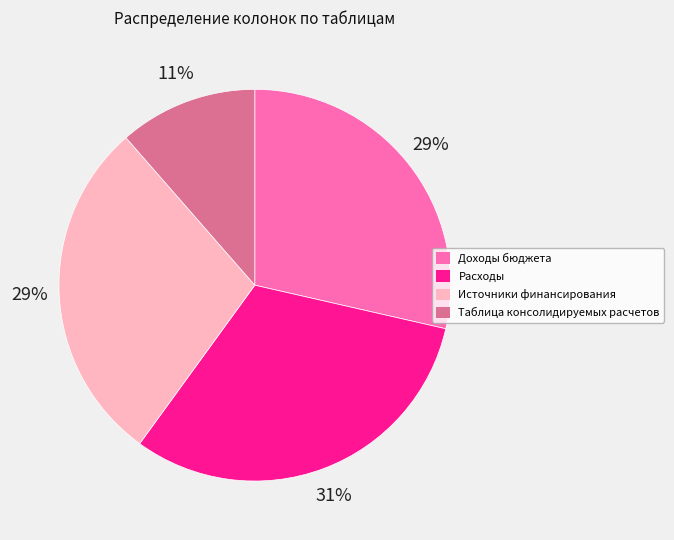

To the nearest percent, what percentage of the pie is Источники финансирования?

29%